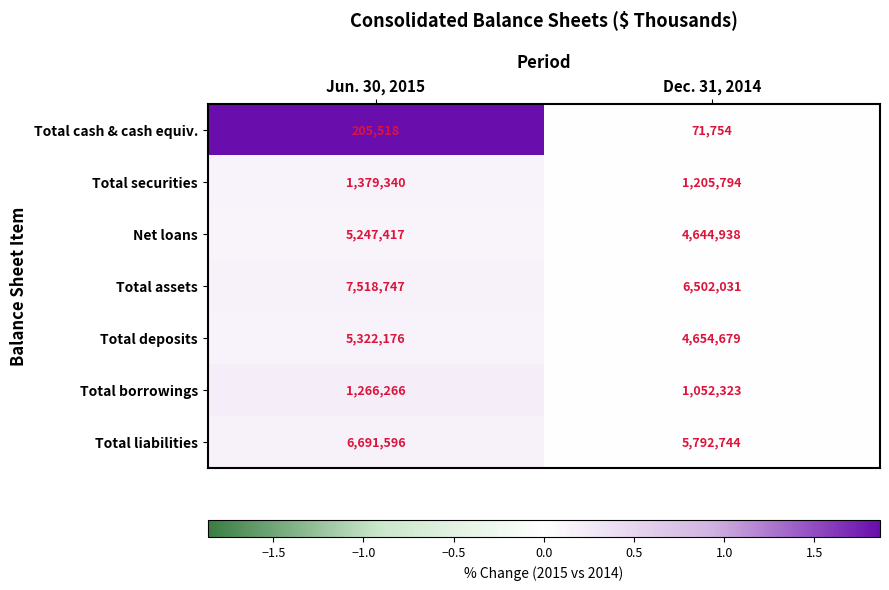

What is the maximum value shown in the chart?

7518747